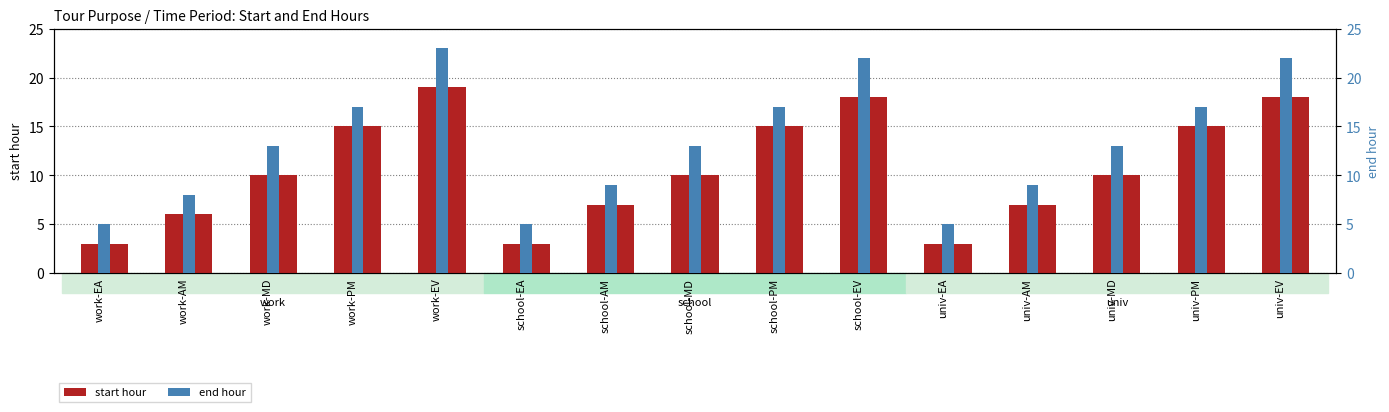

Does the chart contain stacked bars?

No